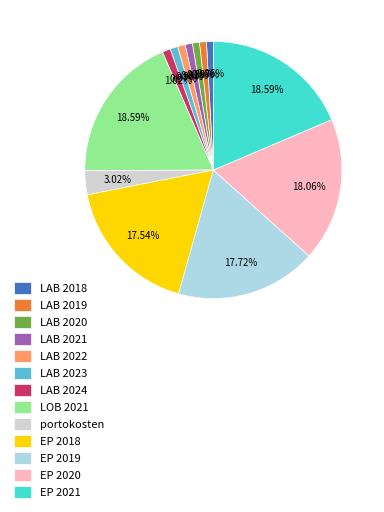

Does any single category account for the majority?

No